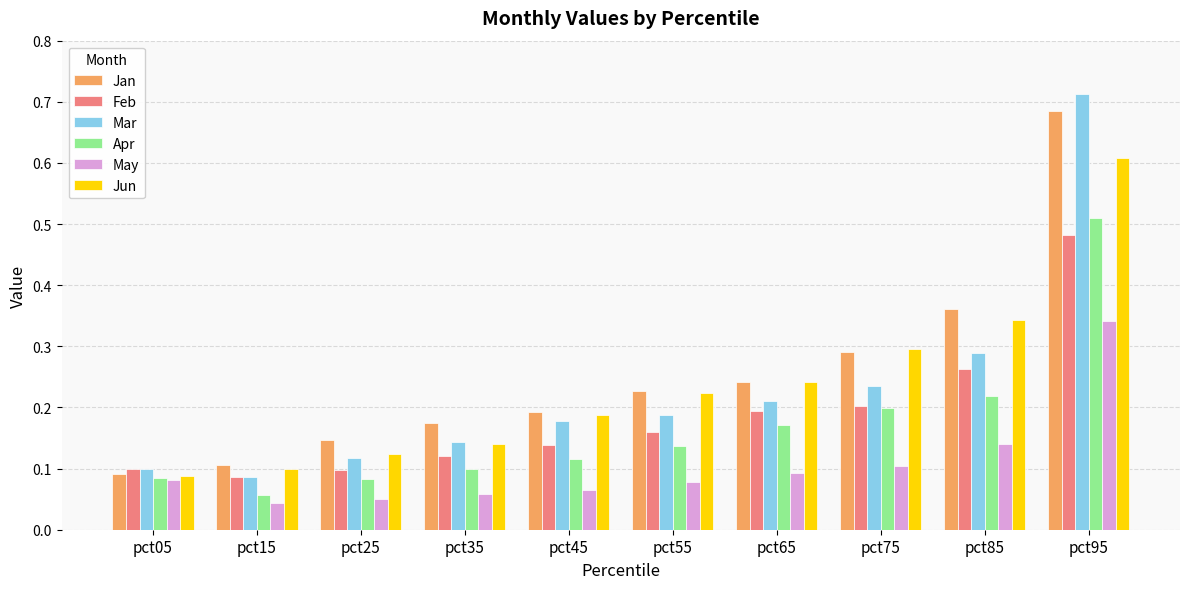

List the labels in order of Jun value, largest first.

pct95, pct85, pct75, pct65, pct55, pct45, pct35, pct25, pct15, pct05